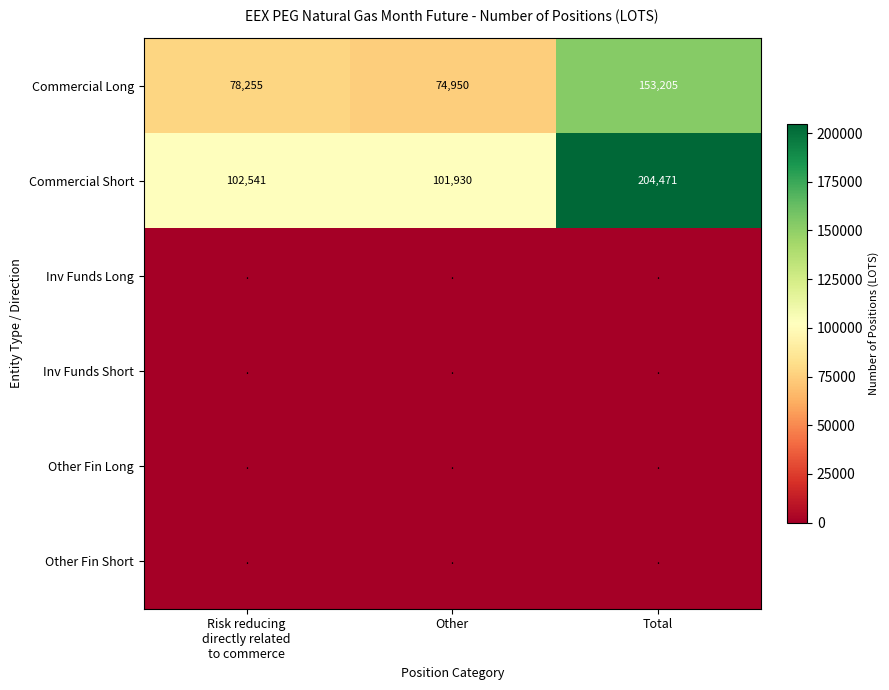

True or false: Commercial Long has a value of 228198 at Total.

False